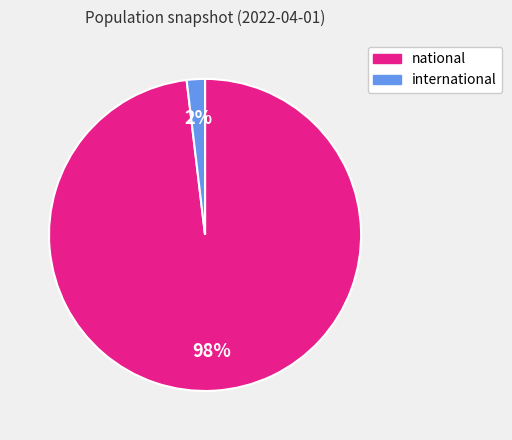

The international slice represents 13% of the pie. True or false?

False